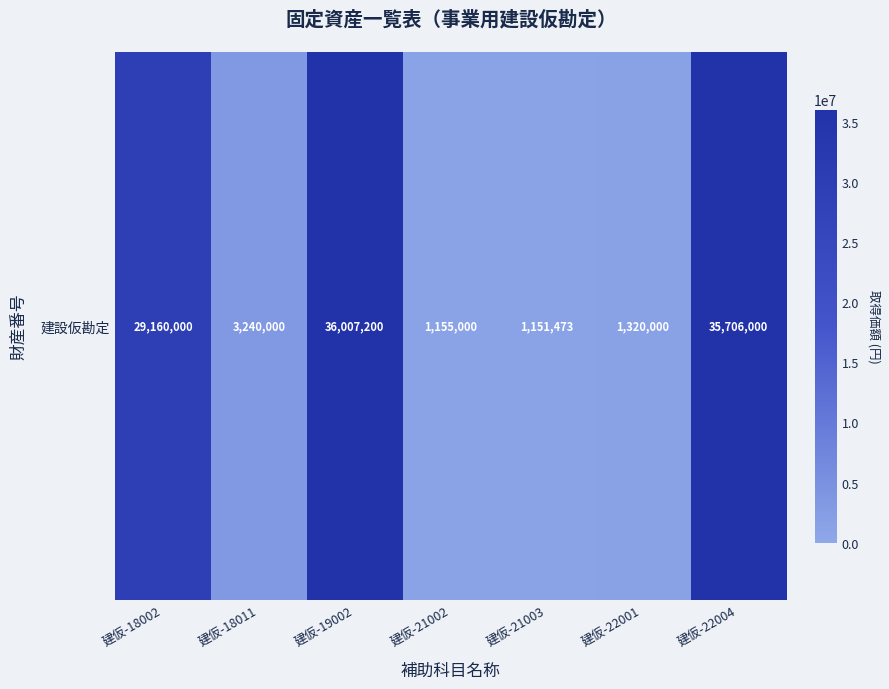

What is the smallest value displayed?

1151473